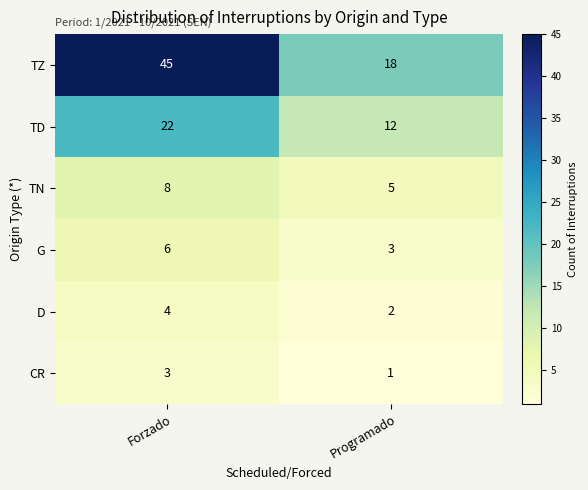

Which series has the widest spread of values?

TZ